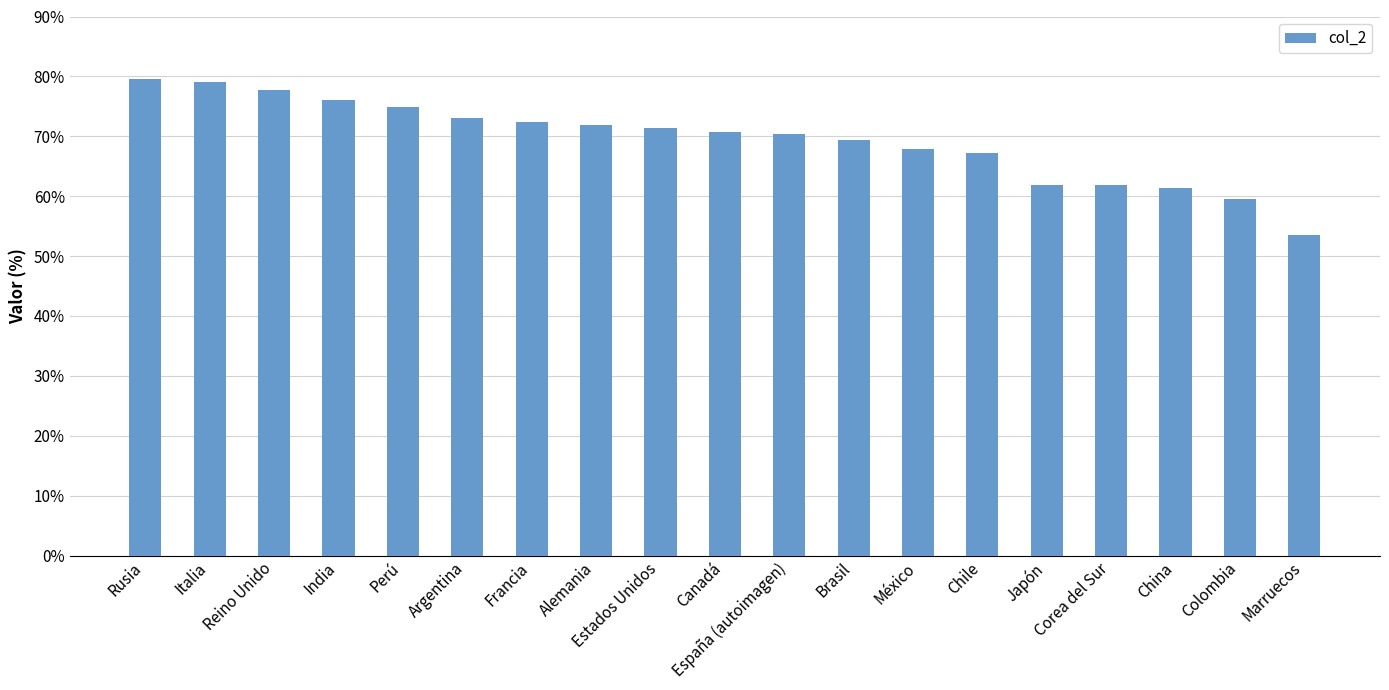

What is the greatest value displayed?

79.5